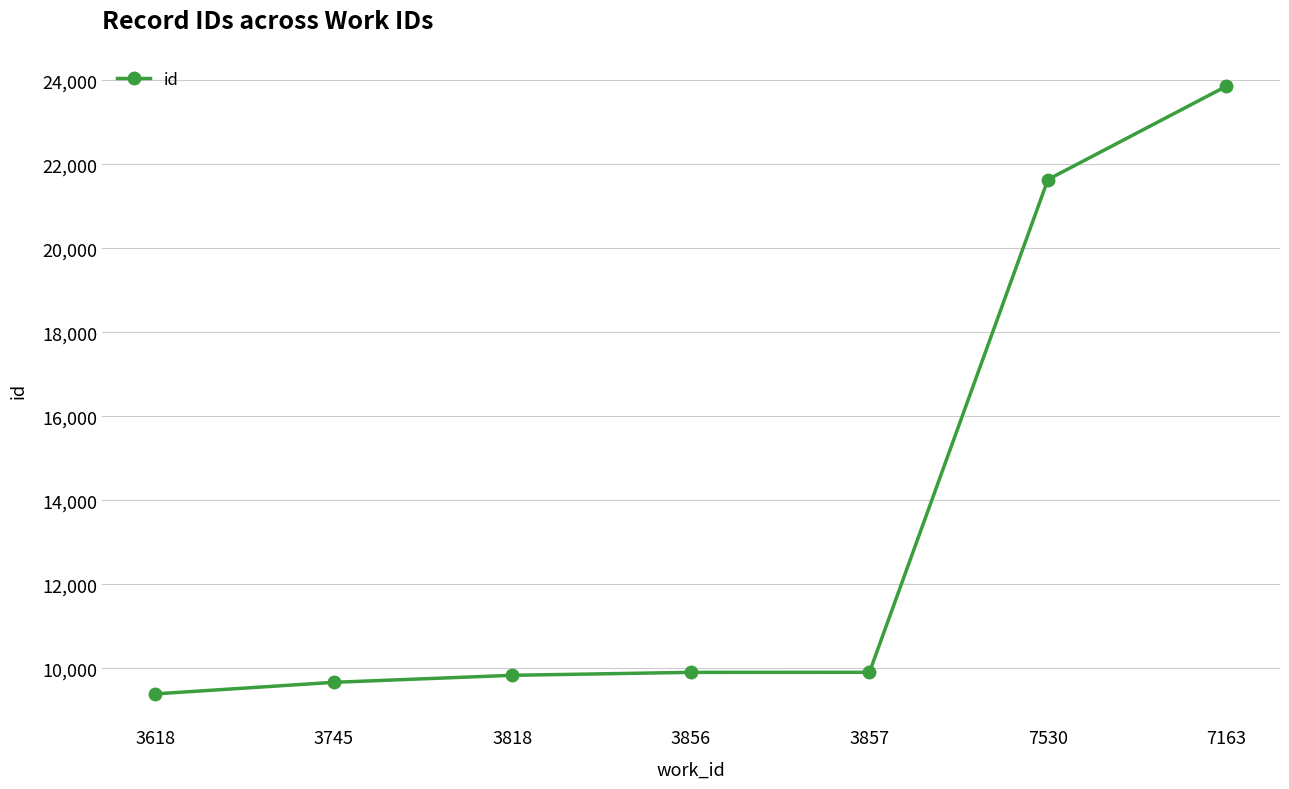

At which category does the chart reach its minimum across all series?

3618